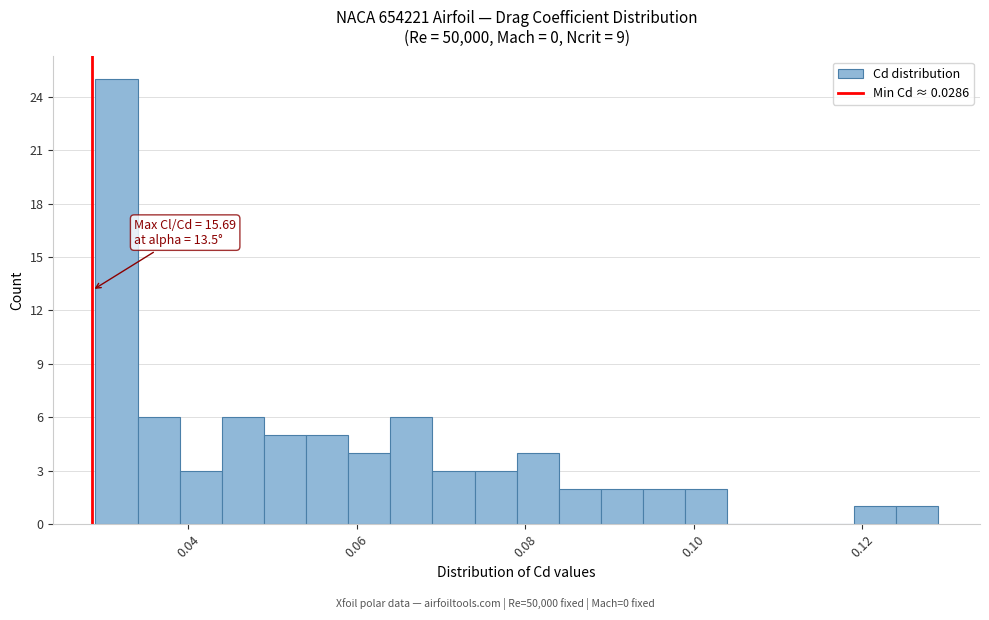

Around what value on the x-axis is the tallest bar? Give the approximate position of its centre, as read against the axis.

0.032